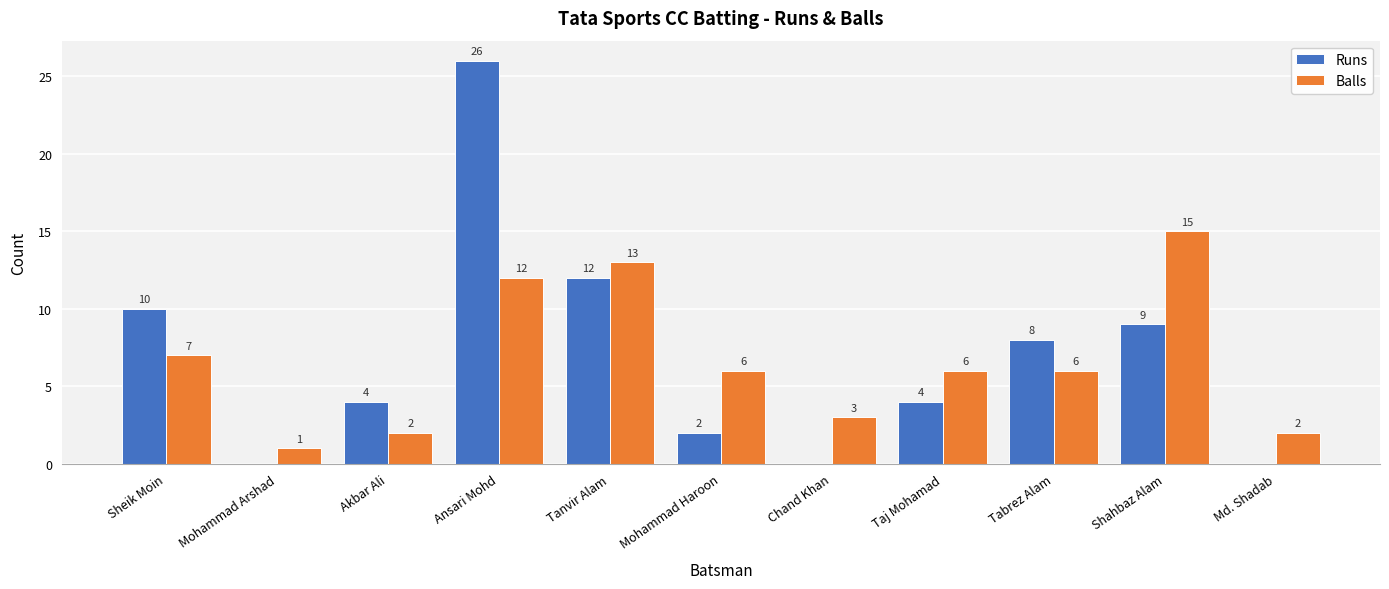

At which label does Runs reach its peak?

Ansari Mohd